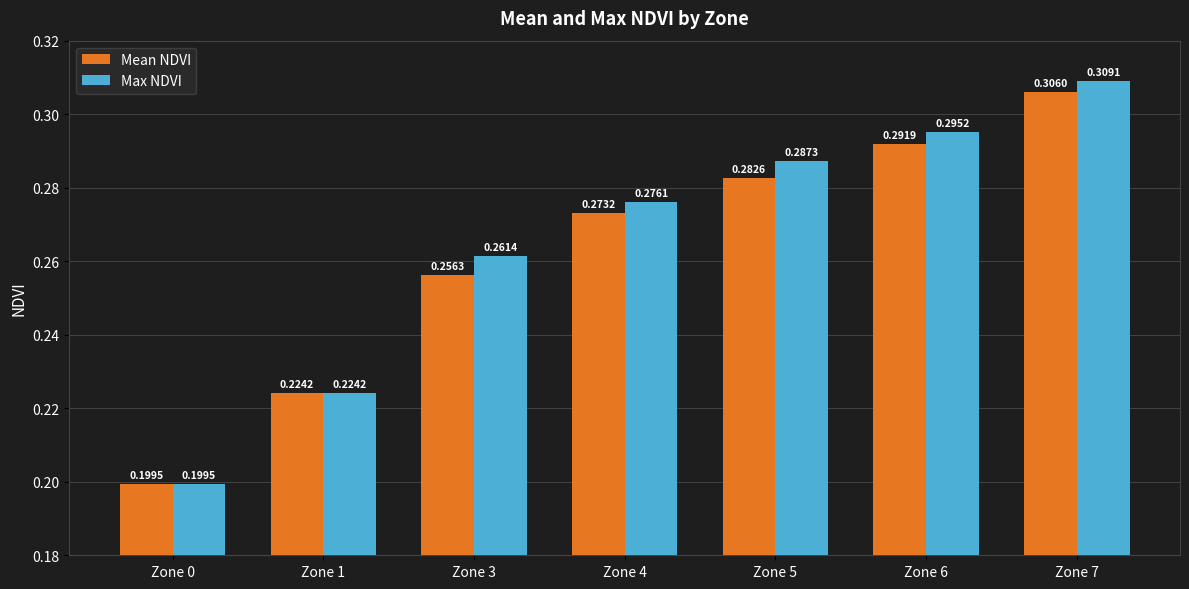

Does the chart contain stacked bars?

No